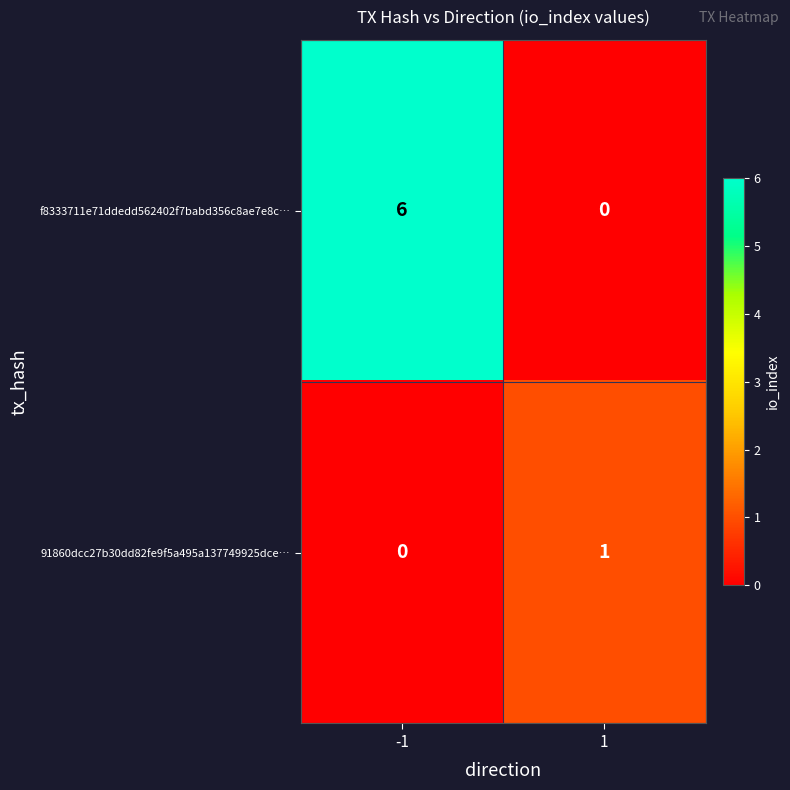

What is the sum of the f8333711e71ddedd562402f7babd356c8ae7e8c… values at 1 and -1?

6